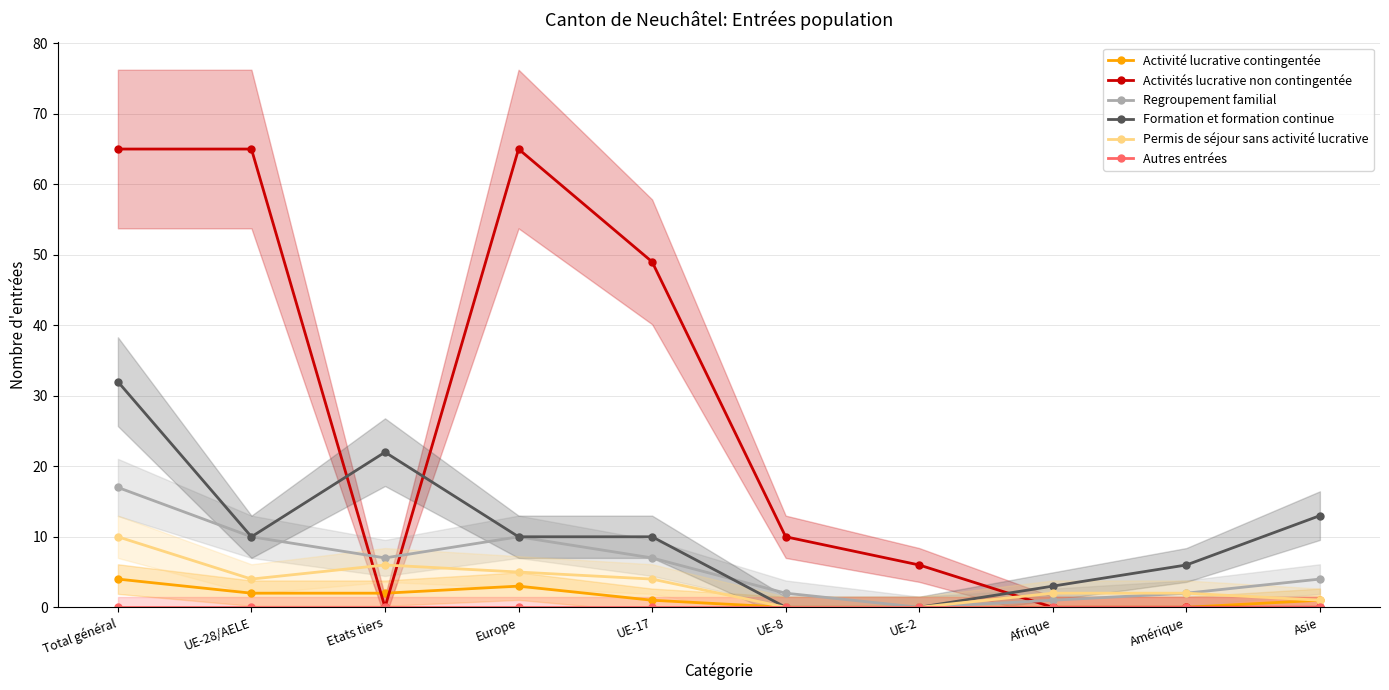

What is the total value across all series at Total général?

128